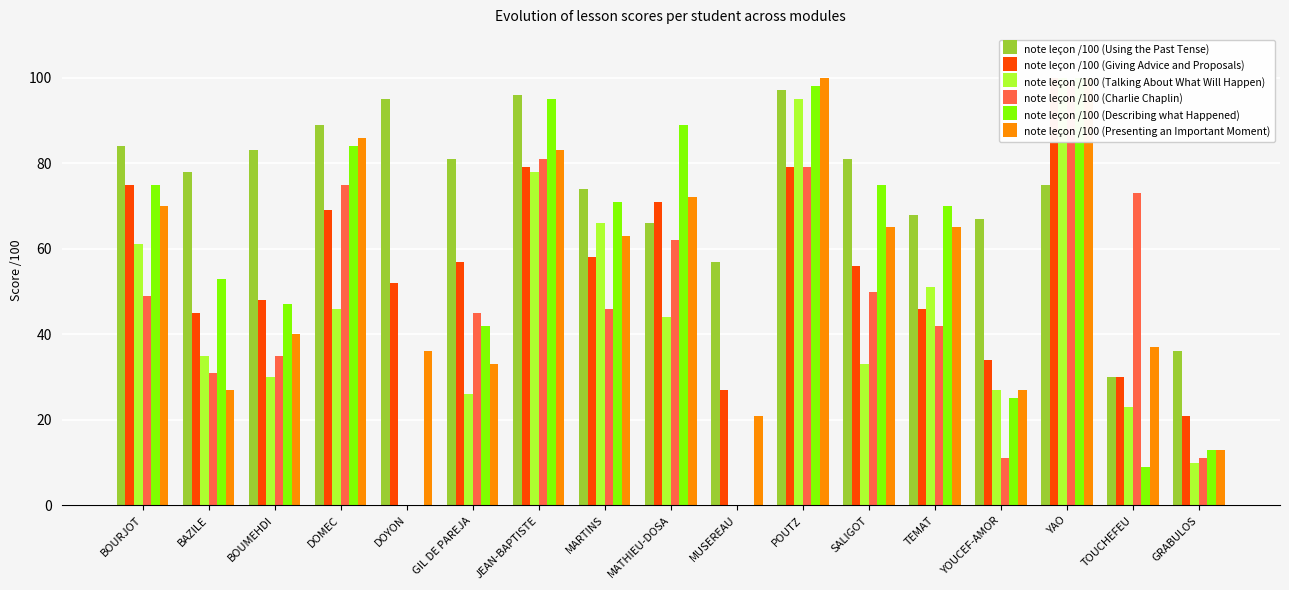

Reading left to right, what are all the values shown in this chart?

note leçon /100 (Using the Past Tense): 84	78	83	89	95	81	96	74	66	57	97	81	68	67	75	30	36
note leçon /100 (Giving Advice and Proposals): 75	45	48	69	52	57	79	58	71	27	79	56	46	34	100	30	21
note leçon /100 (Talking About What Will Happen): 61	35	30	46	0	26	78	66	44	0	95	33	51	27	100	23	10
note leçon /100 (Charlie Chaplin): 49	31	35	75	0	45	81	46	62	0	79	50	42	11	99	73	11
note leçon /100 (Describing what Happened): 75	53	47	84	0	42	95	71	89	0	98	75	70	25	100	9	13
note leçon /100 (Presenting an Important Moment): 70	27	40	86	36	33	83	63	72	21	100	65	65	27	100	37	13